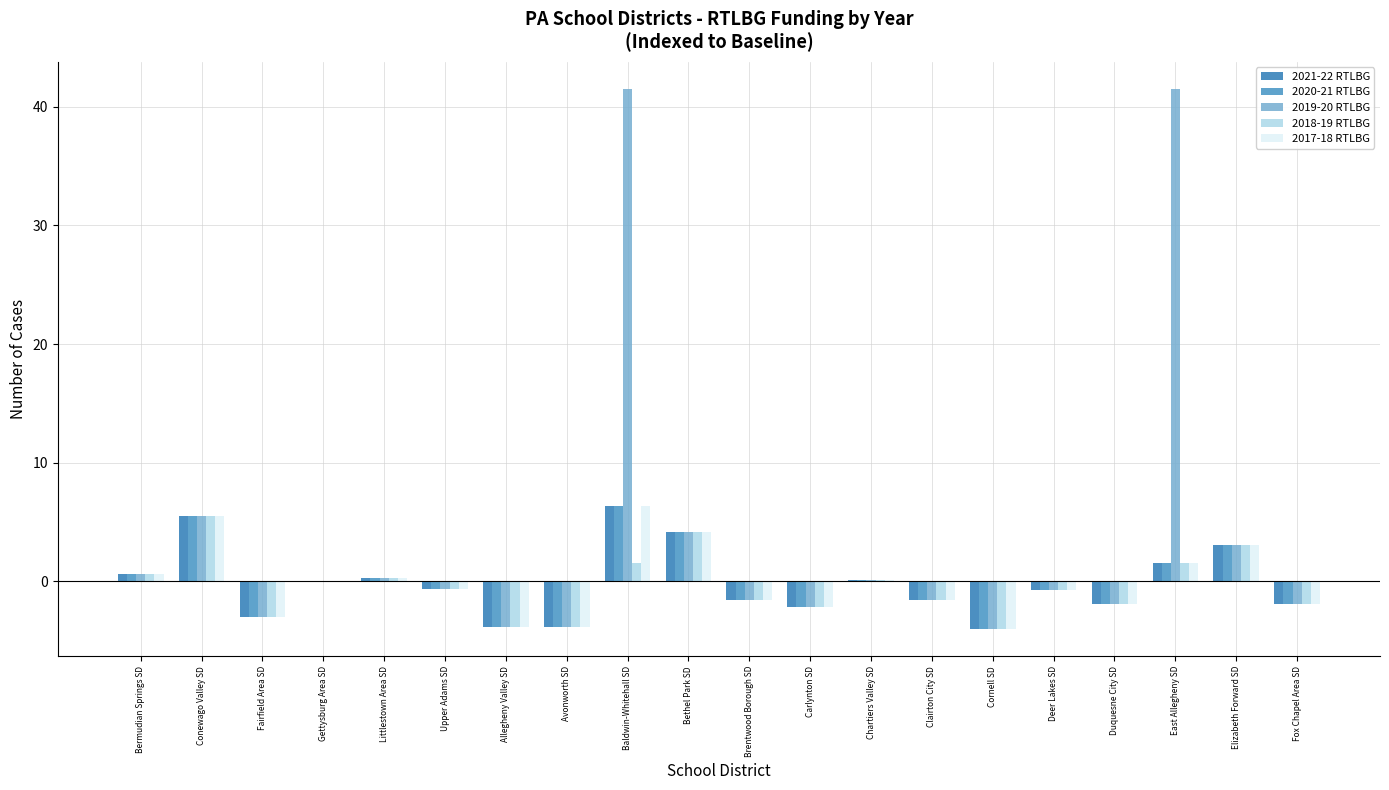

The value of 2018-19 RTLBG at Chartiers Valley SD is 0.1. True or false?

False